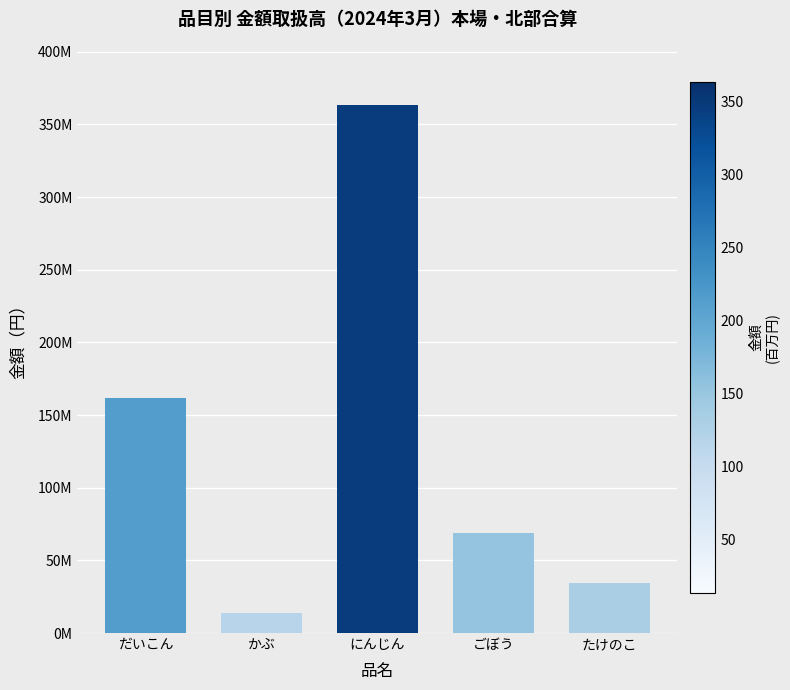

Rank the categories by value from highest to lowest.

にんじん, だいこん, ごぼう, たけのこ, かぶ